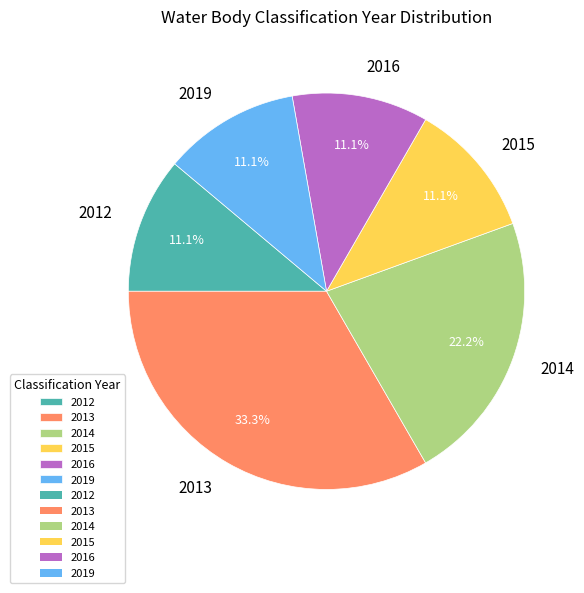

Is 2014 the majority of the pie?

No